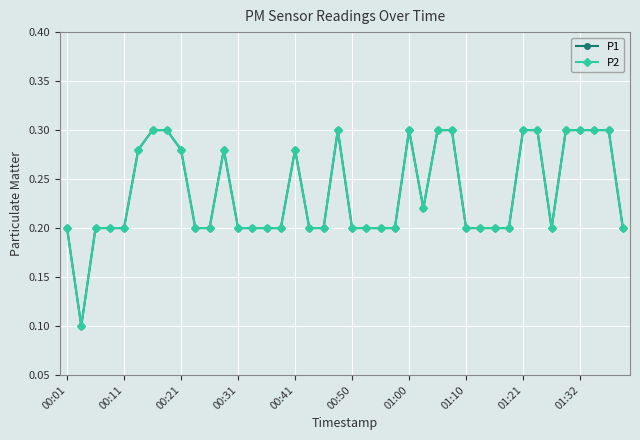

Reading right to left, what are all the values shown in this chart?

P1: 0.2	0.3	0.3	0.3	0.3	0.2	0.3	0.3	0.2	0.2	0.2	0.2	0.3	0.3	0.2	0.3	0.2	0.2	0.2	0.2	0.3	0.2	0.2	0.3	0.2	0.2	0.2	0.2	0.3	0.2	0.2	0.3	0.3	0.3	0.3	0.2	0.2	0.2	0.1	0.2
P2: 0.2	0.3	0.3	0.3	0.3	0.2	0.3	0.3	0.2	0.2	0.2	0.2	0.3	0.3	0.2	0.3	0.2	0.2	0.2	0.2	0.3	0.2	0.2	0.3	0.2	0.2	0.2	0.2	0.3	0.2	0.2	0.3	0.3	0.3	0.3	0.2	0.2	0.2	0.1	0.2